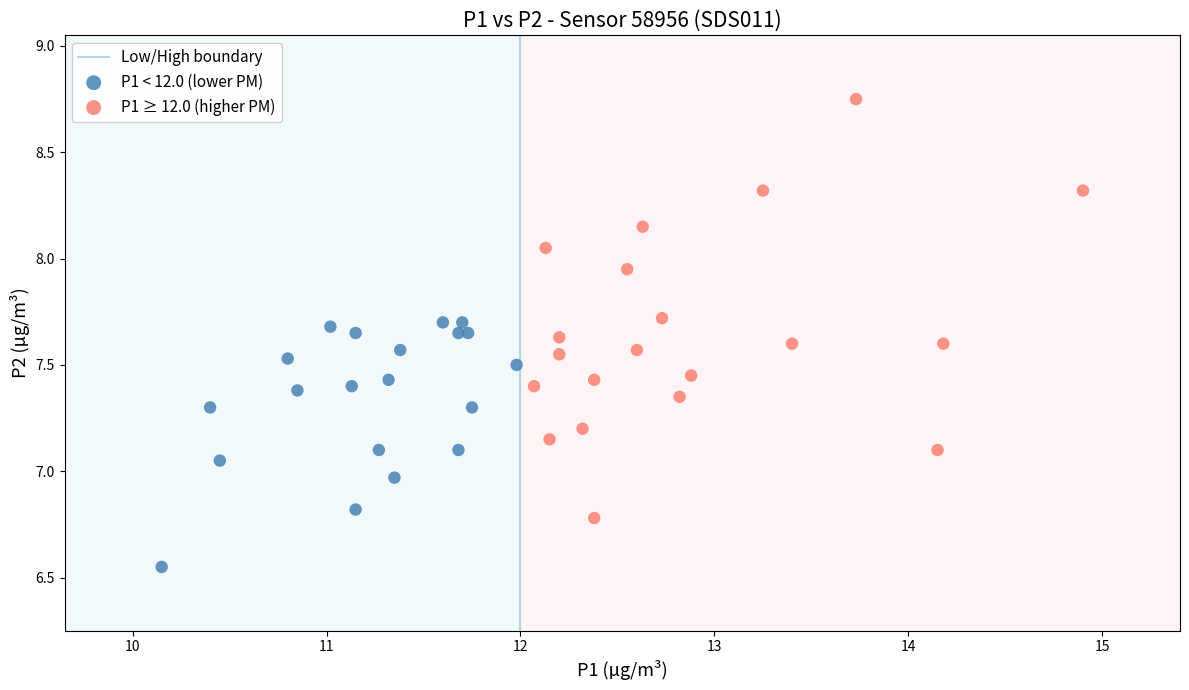

Which series reaches the minimum Y coordinate?

P1 < 12.0 (lower PM)